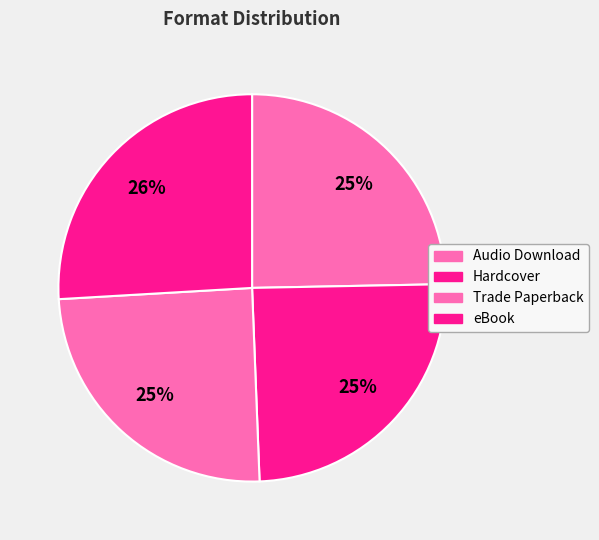

True or false: Audio Download accounts for 31% of the total.

False